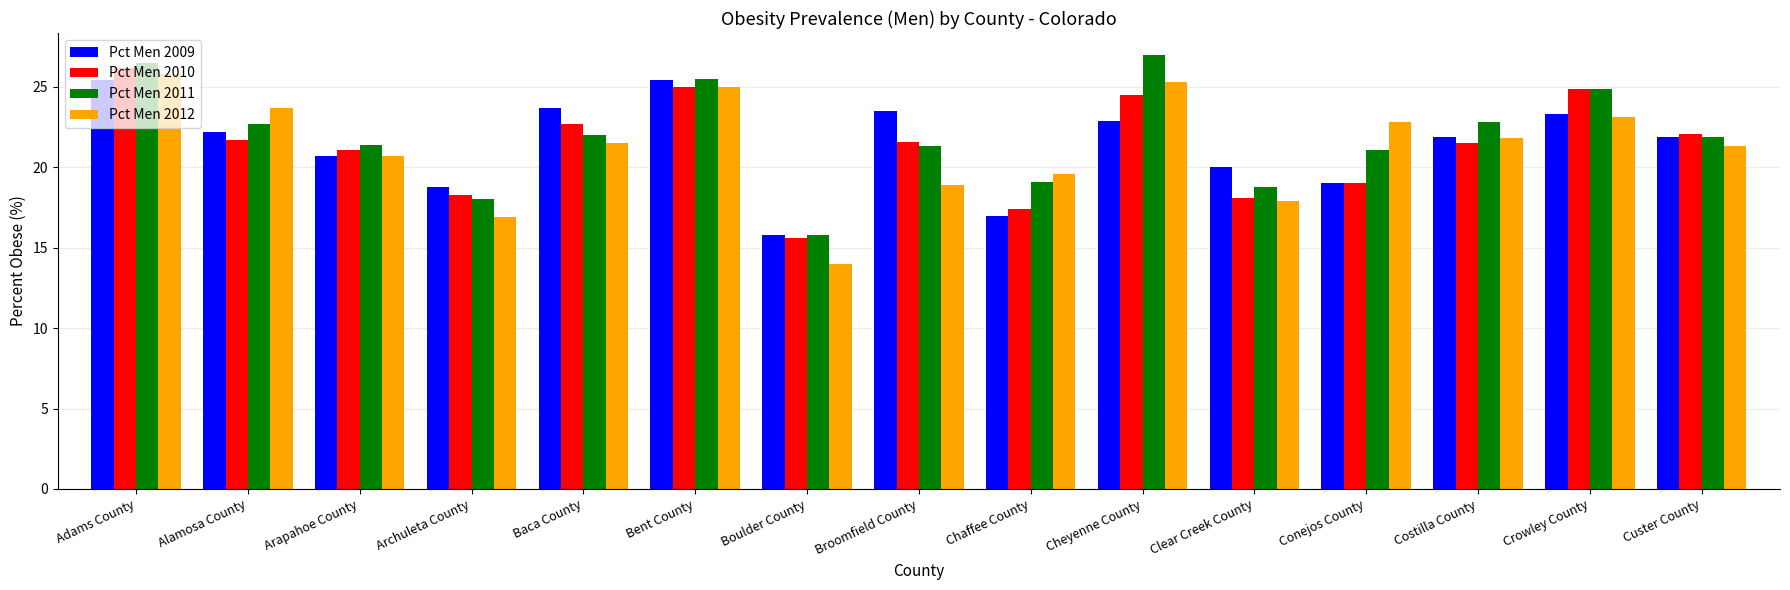

How many series are shown in this chart?

4